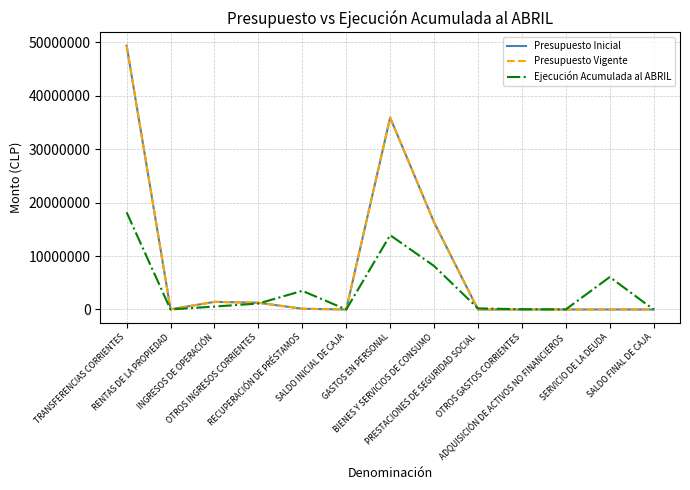

Is this an area chart (filled region under the line)?

No